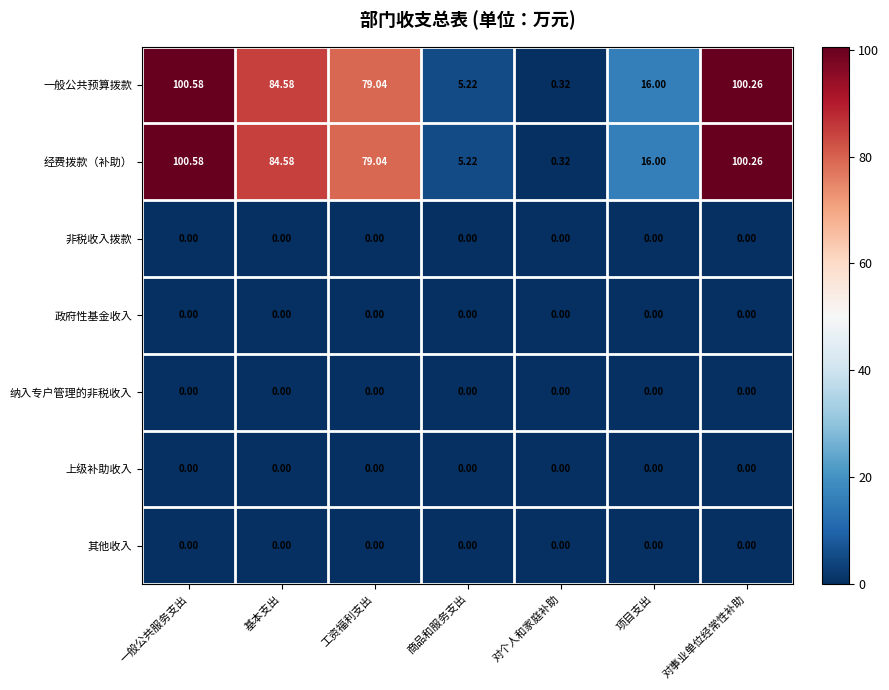

Is the value of 其他收入 at 对事业单位经常性补助 greater than the value of 经费拨款（补助） at 项目支出?

No